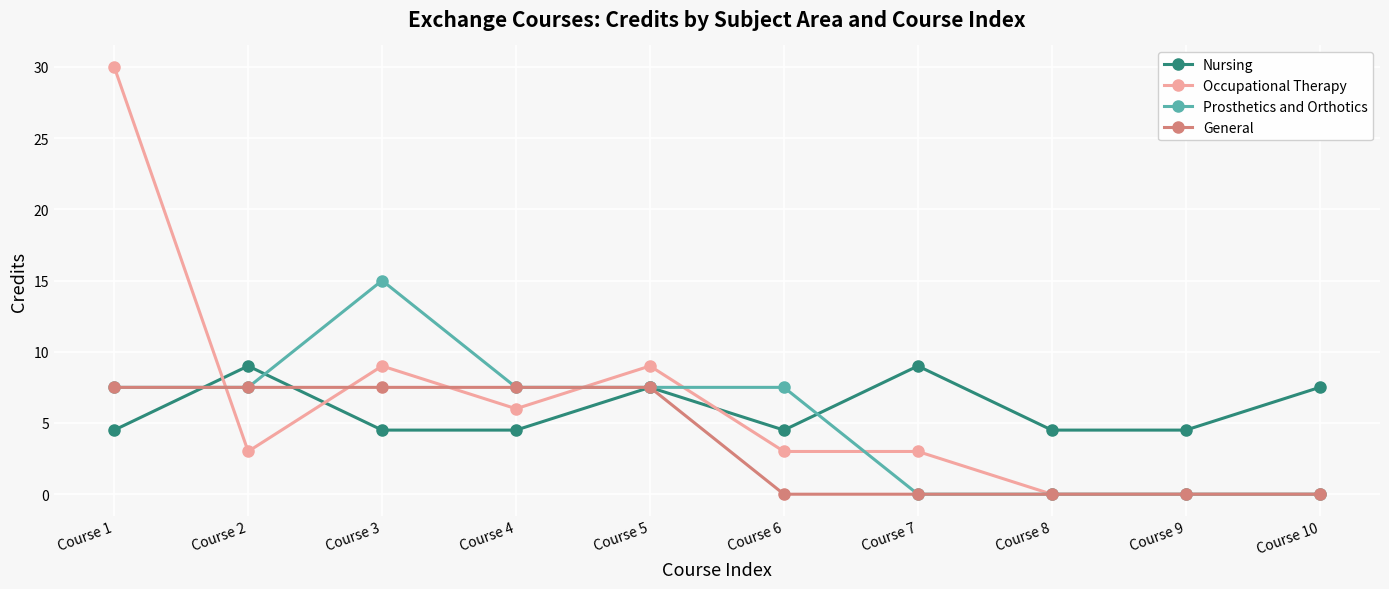

Does the chart have visible grid lines?

Yes